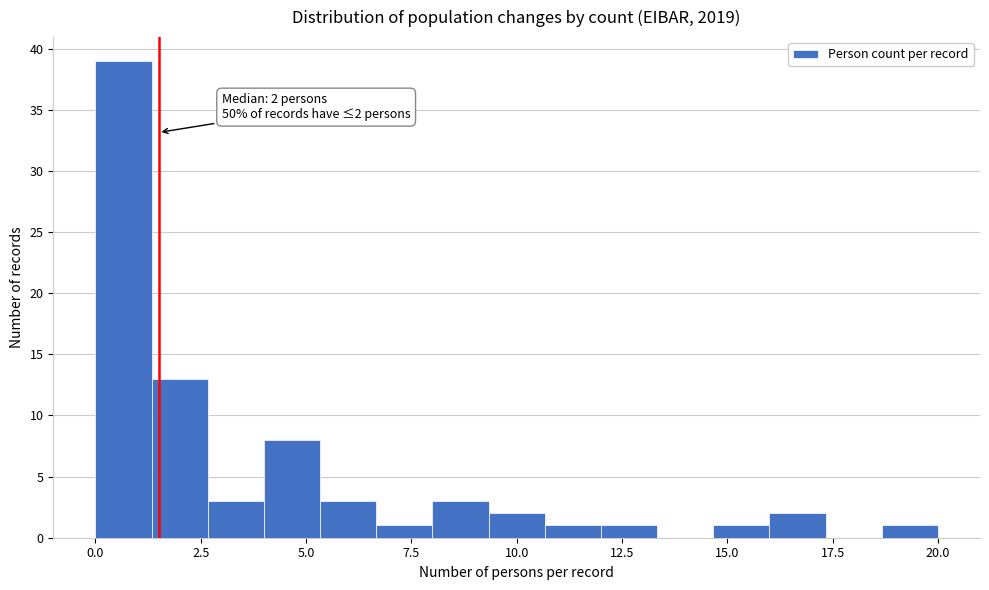

Around what value on the x-axis is the tallest bar? Give the approximate position of its centre, as read against the axis.

0.5